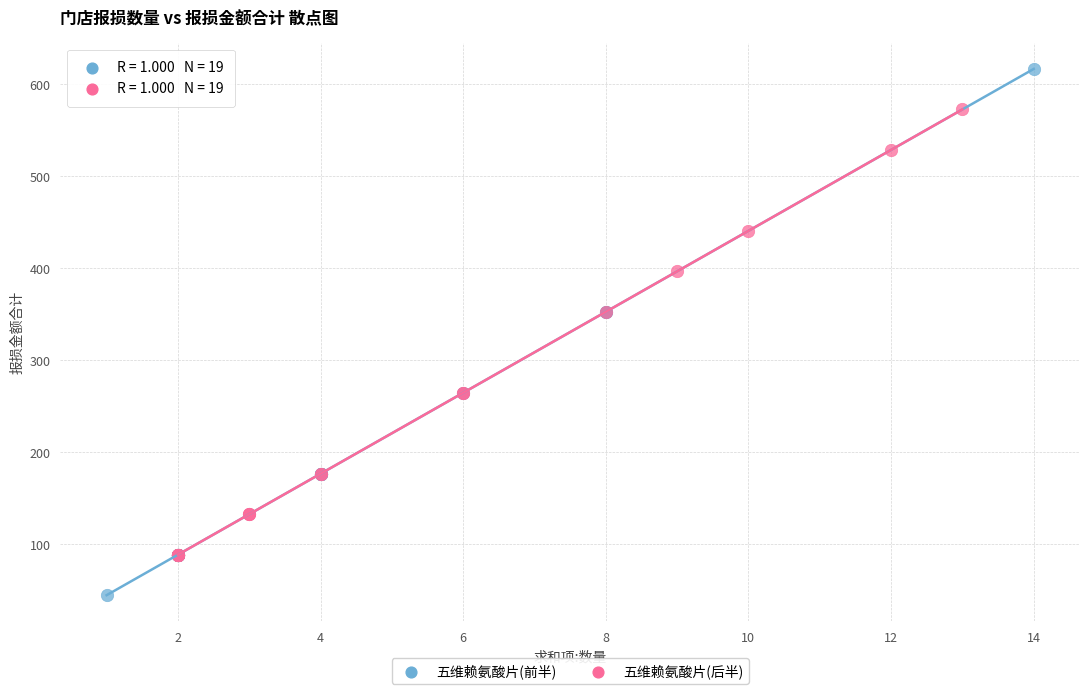

What are all the series names shown in the legend?

五维赖氨酸片(前半), 五维赖氨酸片(后半)